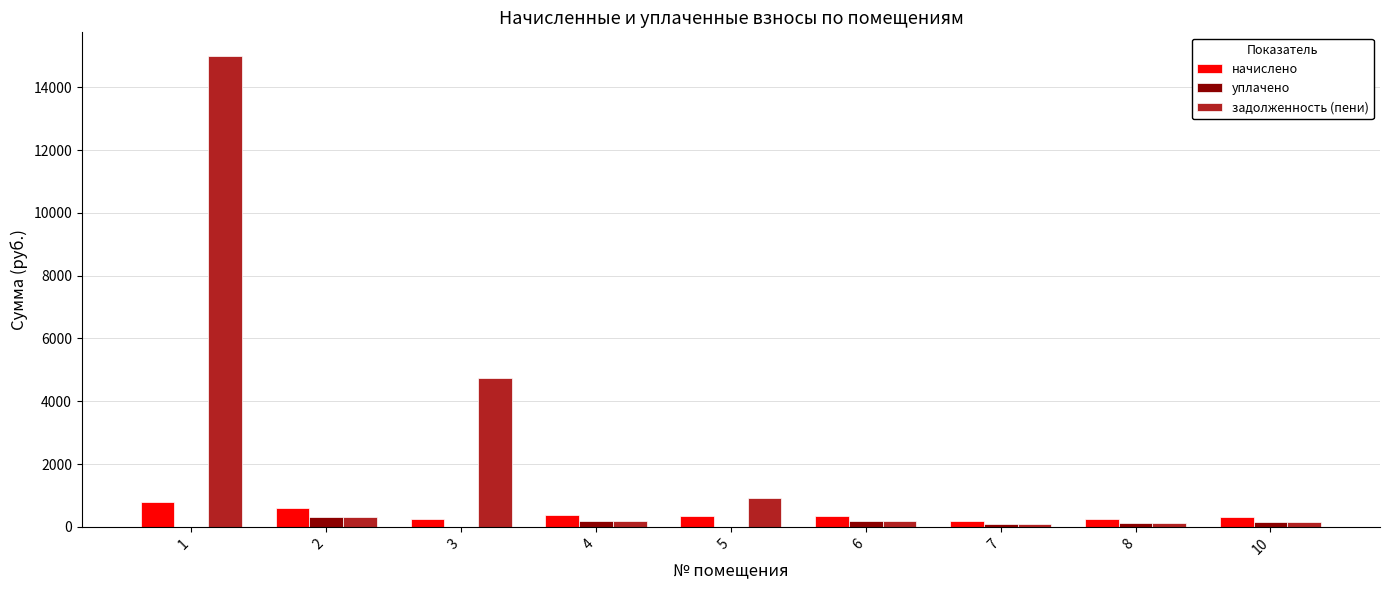

How many values in the начислено series exceed 333?

5